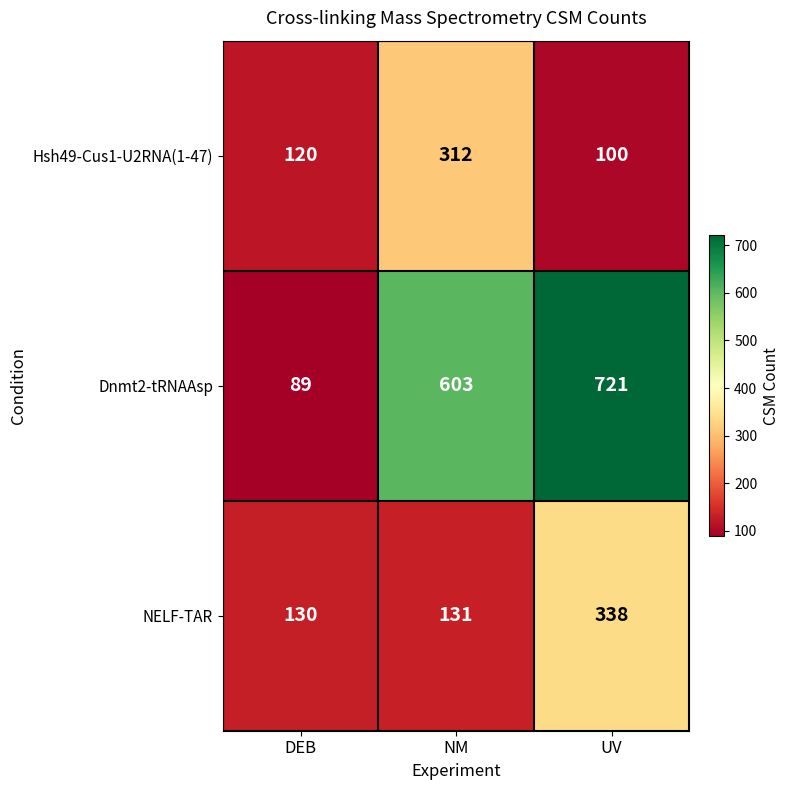

At which category is the sum across all series the highest?

UV